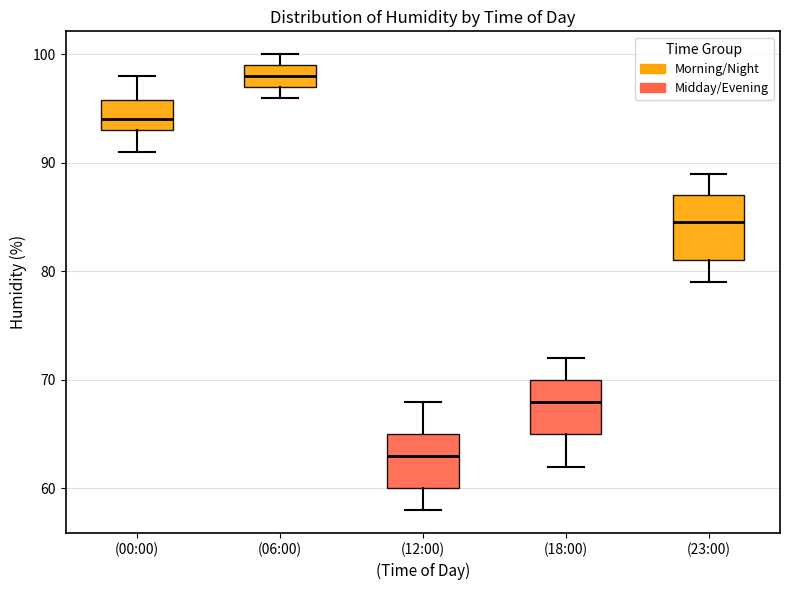

Which box's median line is the highest?

(06:00)